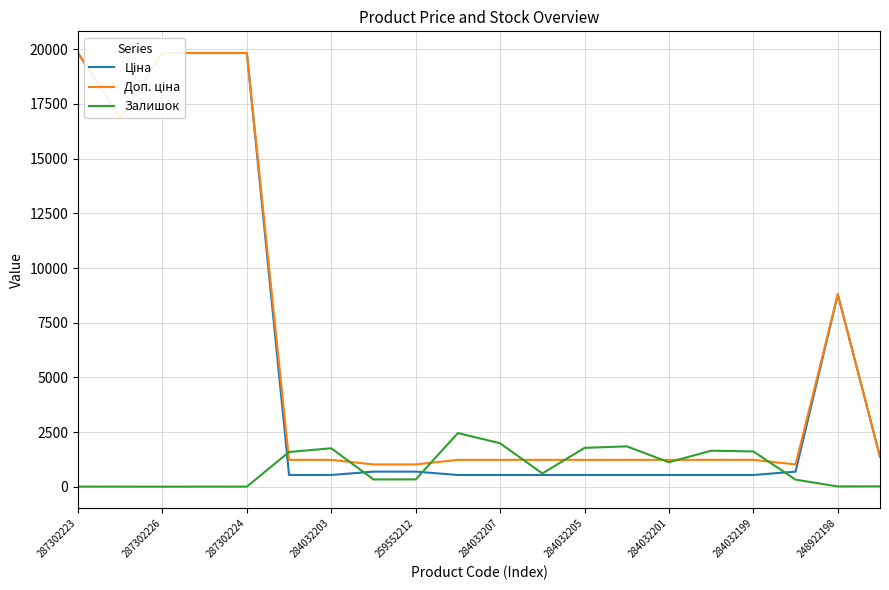

True or false: Залишок has more than 1 interior local peaks.

True